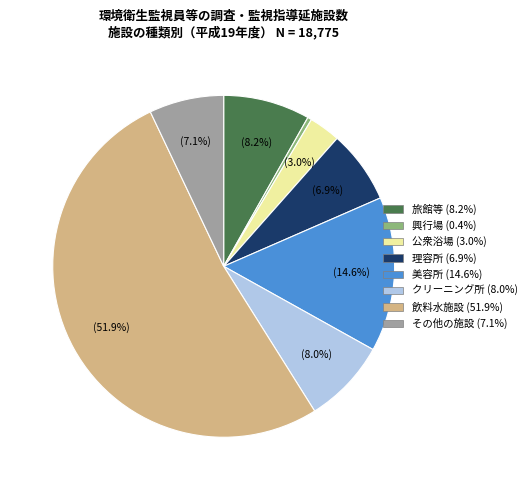

To the nearest percent, what is the difference between the その他の施設 and 興行場 slice percentages?

7%